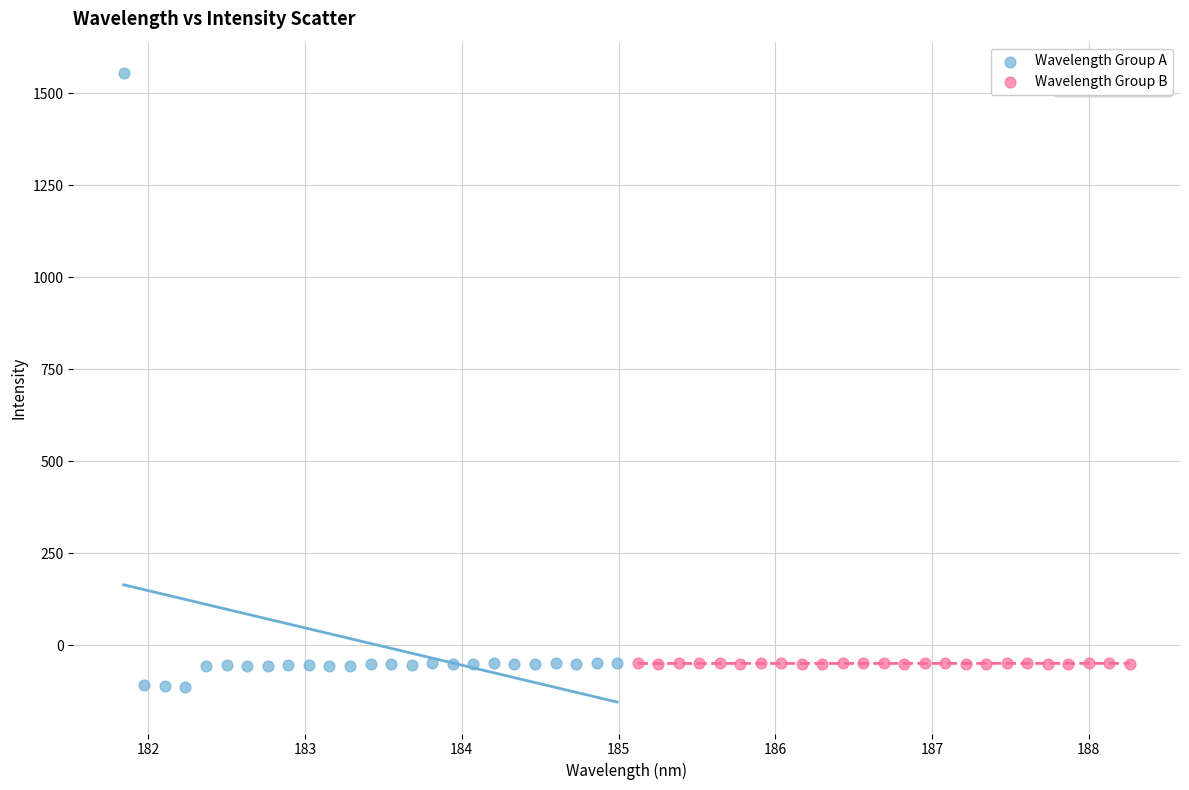

Which series contains the lowest Y value?

Wavelength Group A